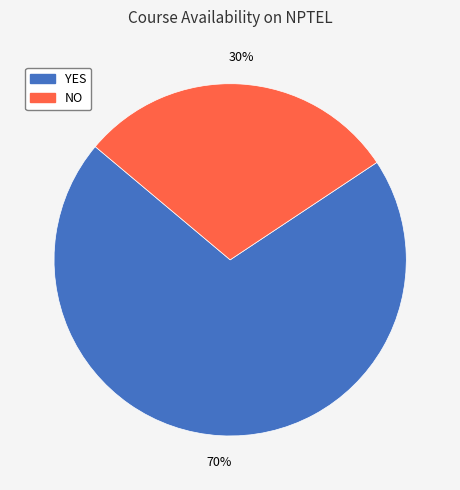

Is the sum of YES and NO greater than half?

Yes